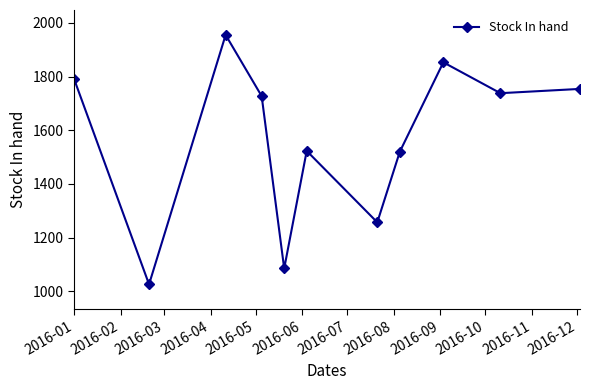

What is the average value?

1566